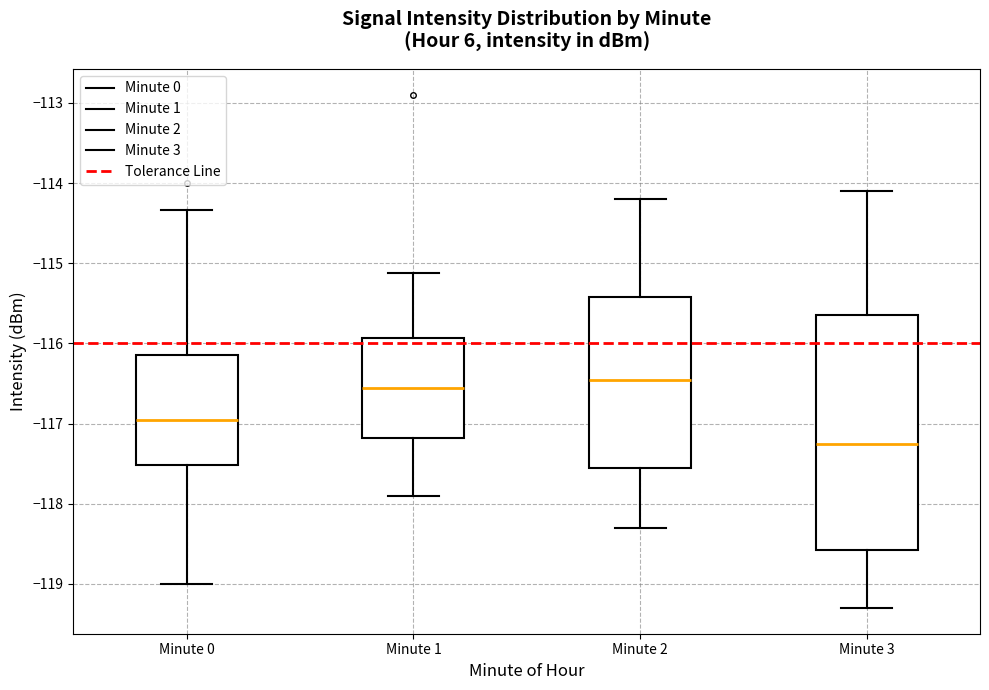

Comparing the boxes themselves (not the whiskers), which one is the tallest?

Minute 3